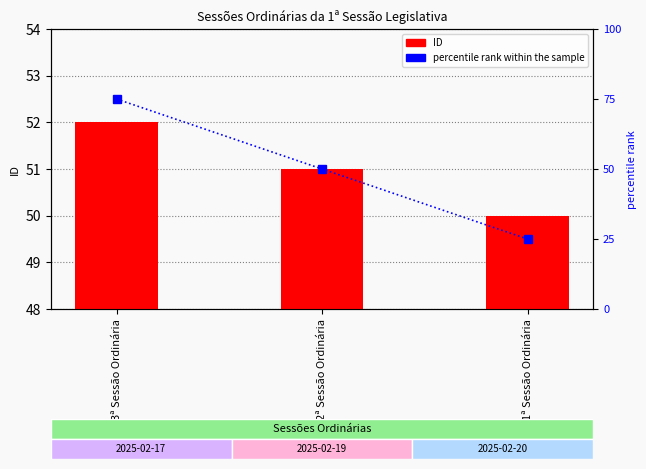

What position from the left is 2ª Sessão Ordinária?

2